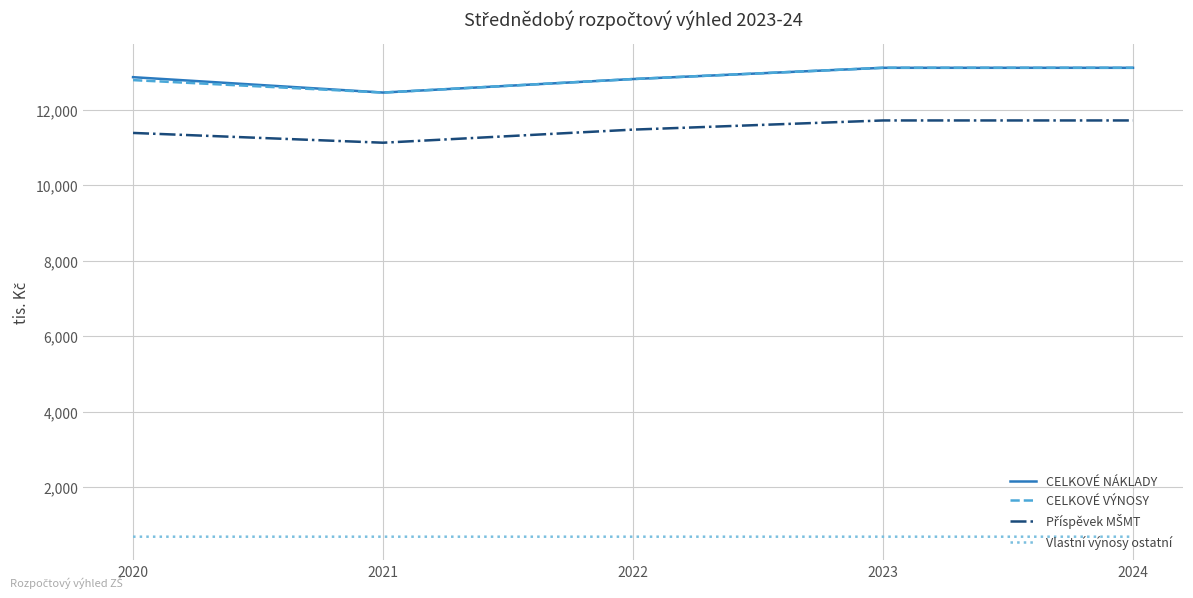

What is the difference between the highest and lowest values at 2021?

11767.0